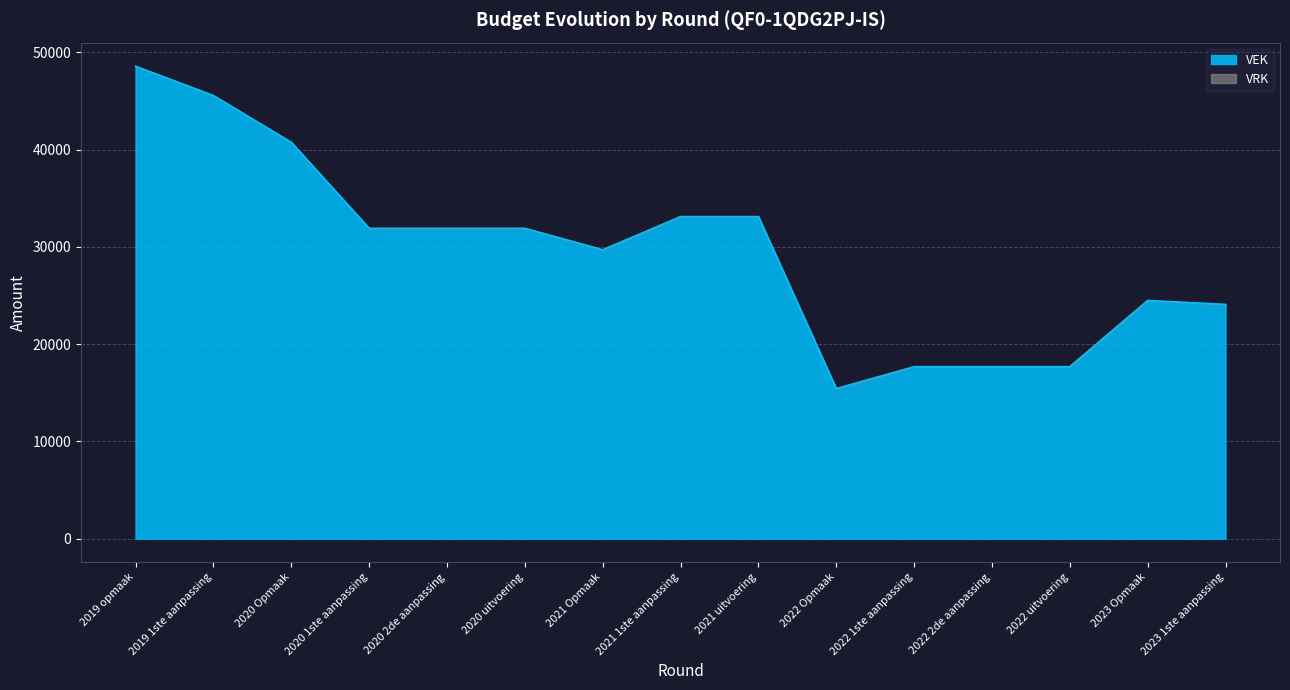

Which label corresponds to the smallest value in the chart?

2022 Opmaak